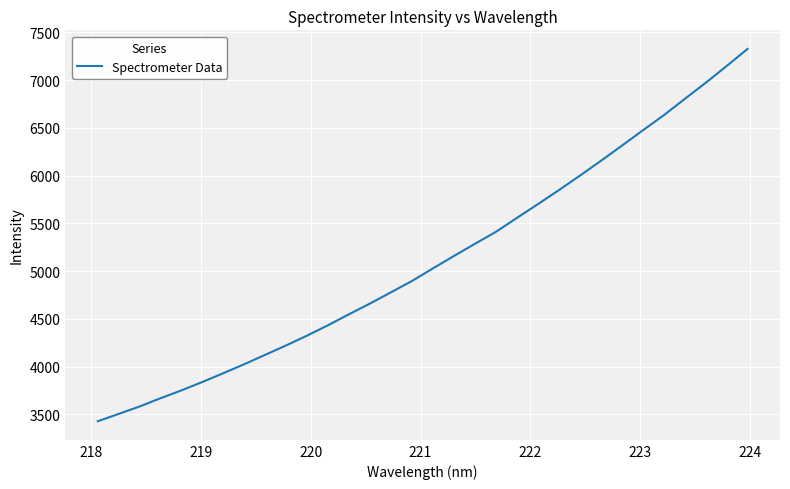

What is the difference between the maximum and minimum values?

3896.9